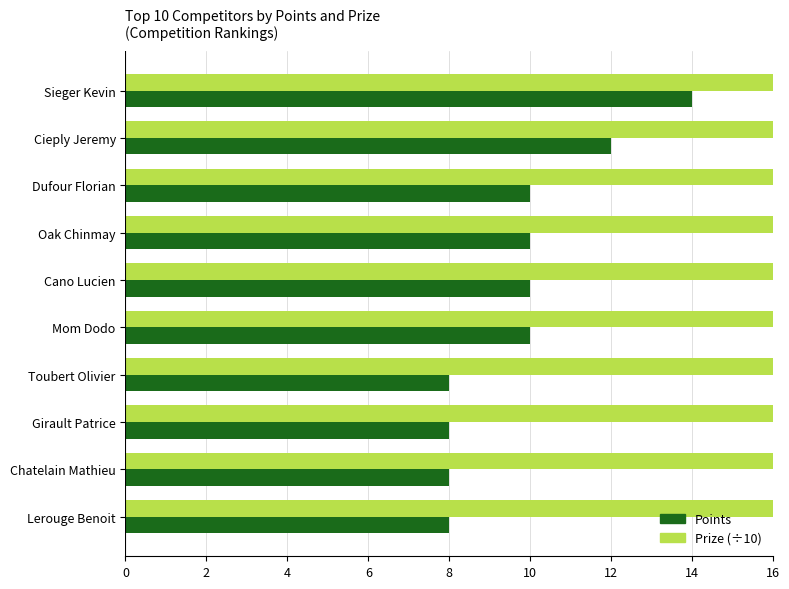

How many distinct data groups are displayed?

2